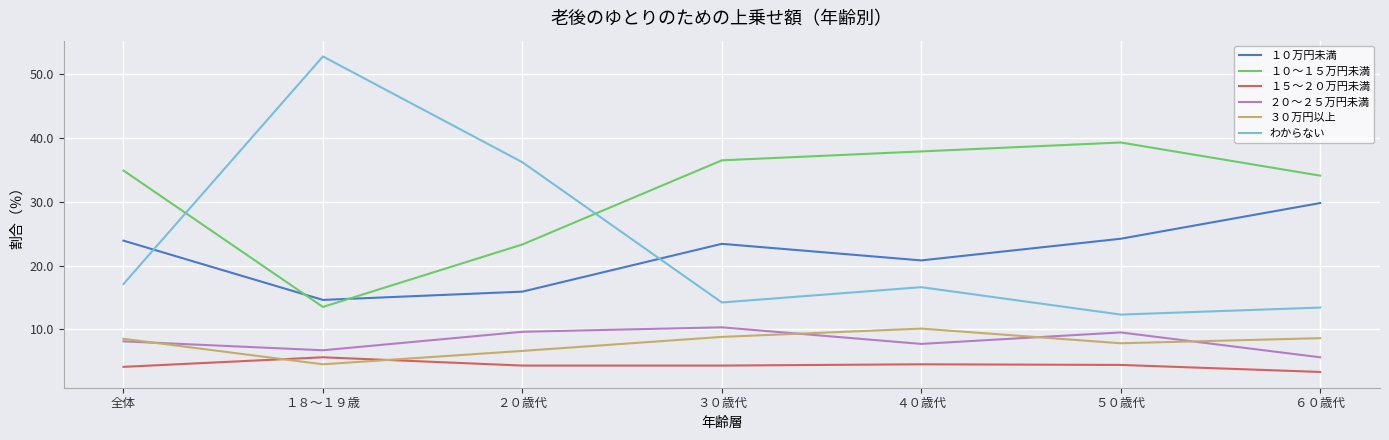

What is the highest value of the １５～２０万円未満 series?

5.6